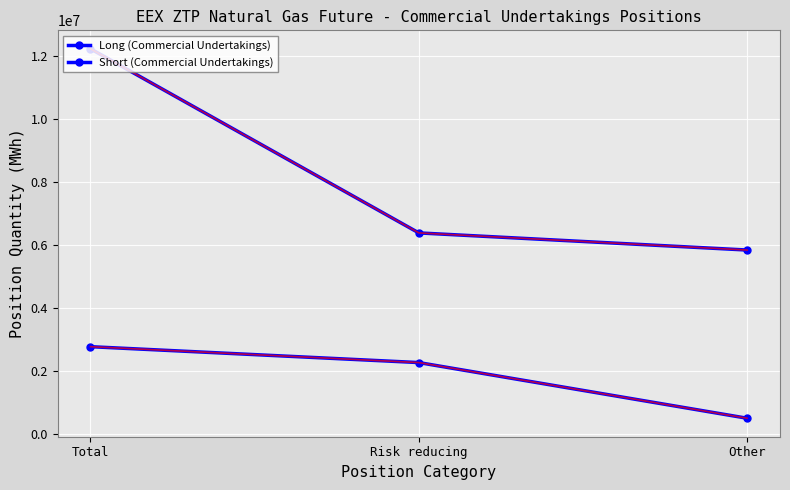

Reading left to right, transcribe all the data shown in this chart.

Long (Commercial Undertakings): 2773185	2269185	504000
Short (Commercial Undertakings): 12217300	6380330	5836970